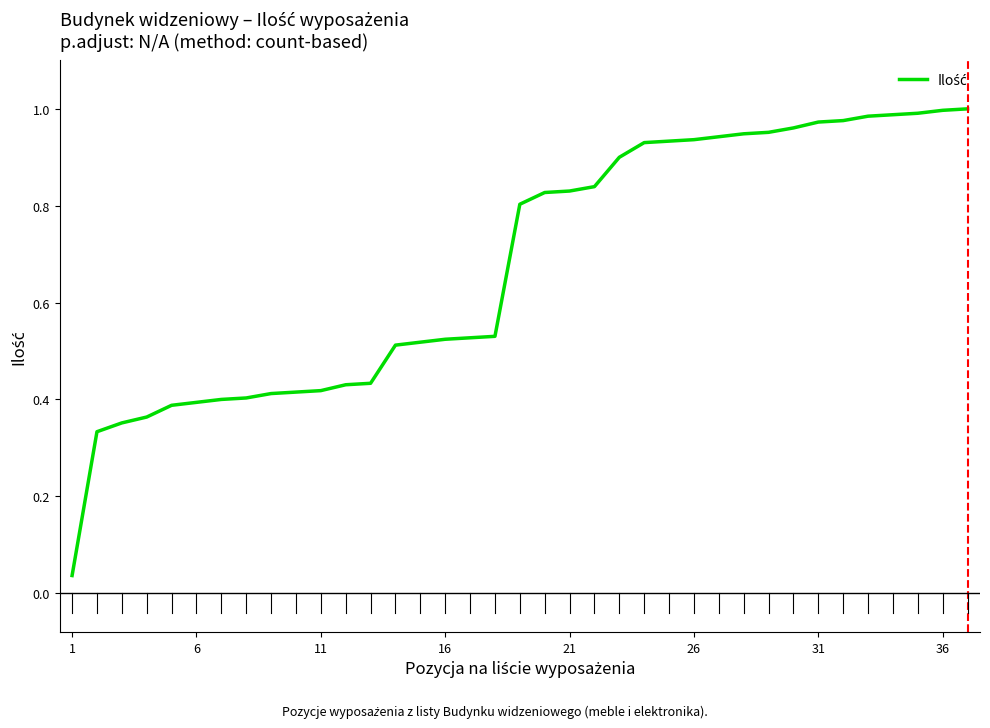

At which category does the chart reach its minimum across all series?

1